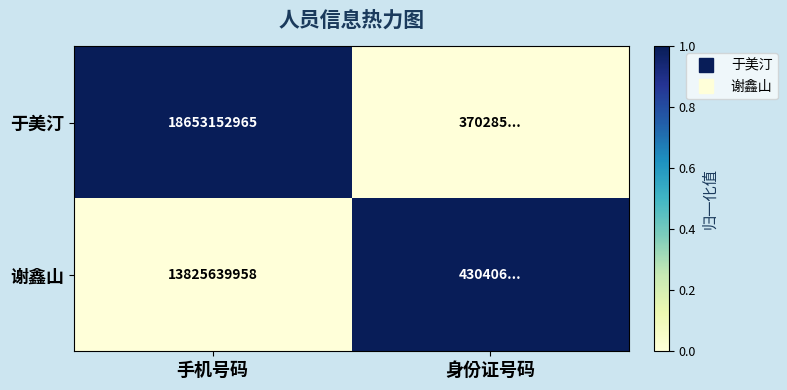

At which label does 于美汀 reach its peak?

手机号码